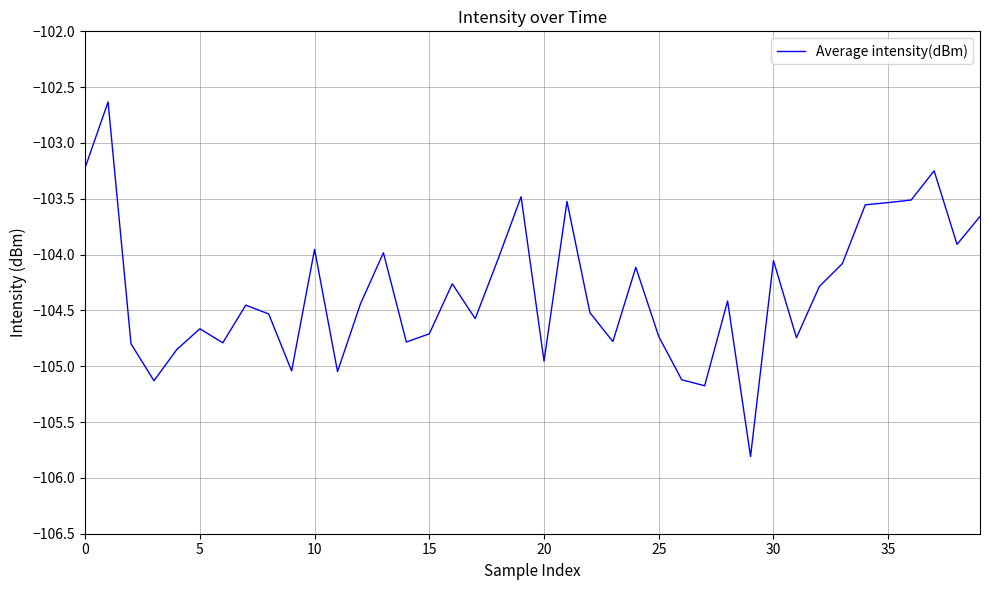

What is the minimum value shown in the chart?

-105.8